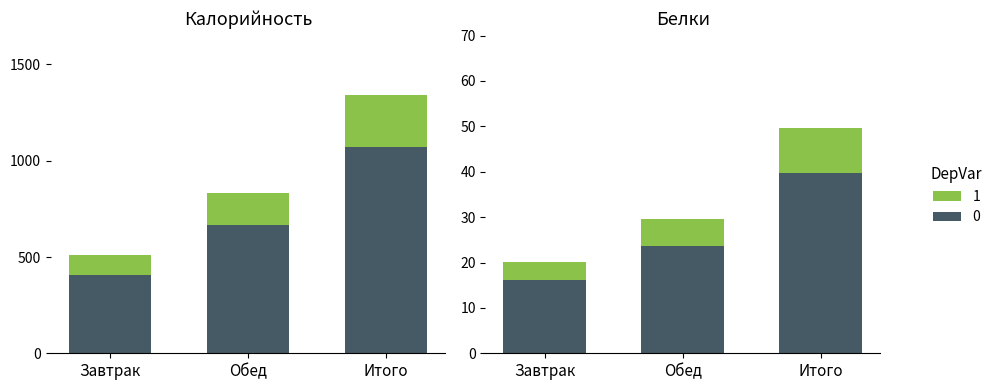

Which label corresponds to the largest value in the chart?

Итого